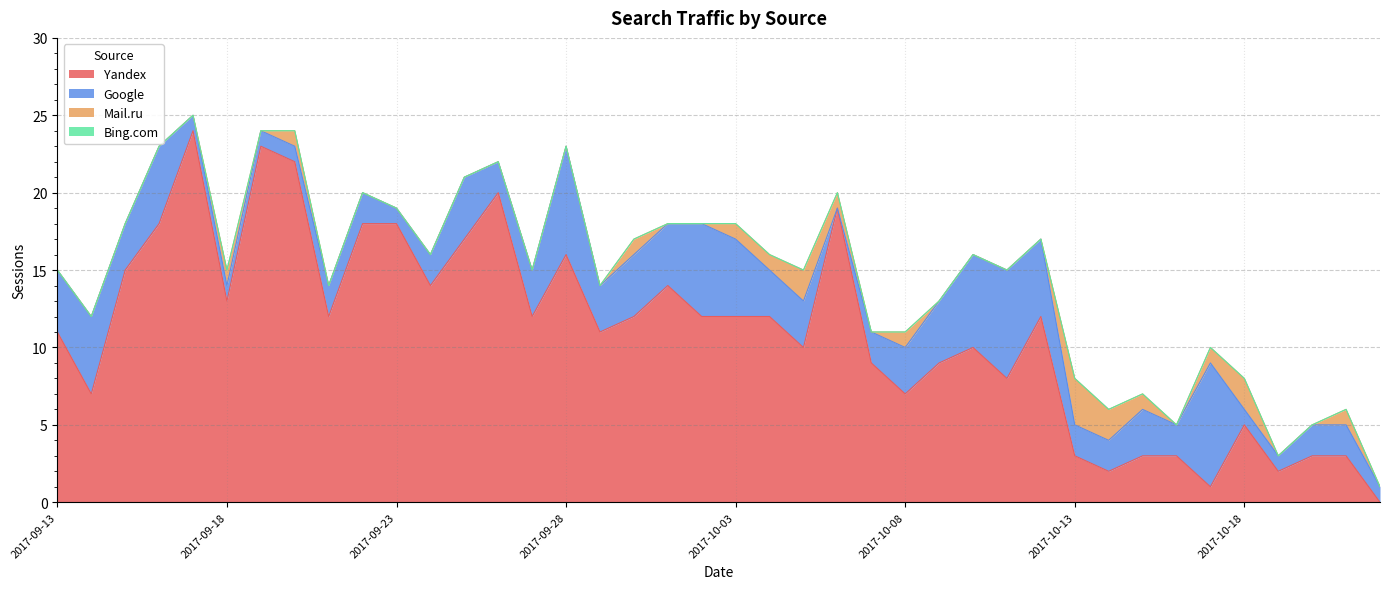

How many lines are shown in the chart?

4